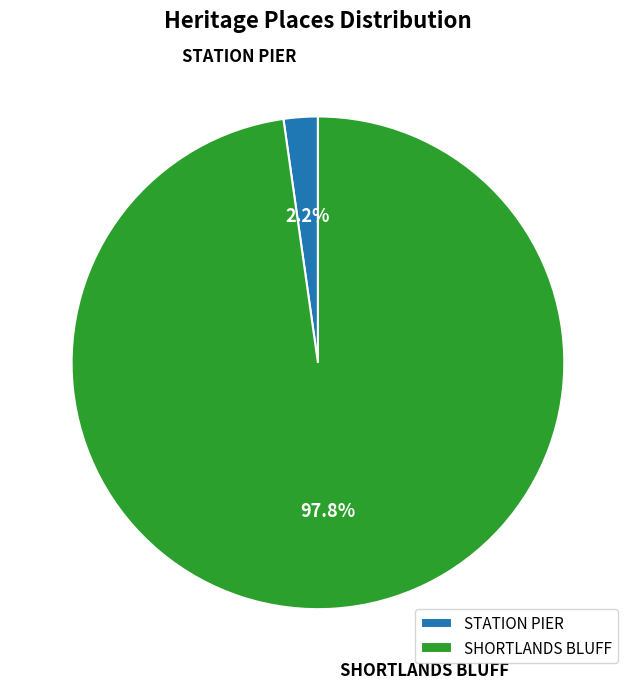

How many segments does this pie chart have?

2